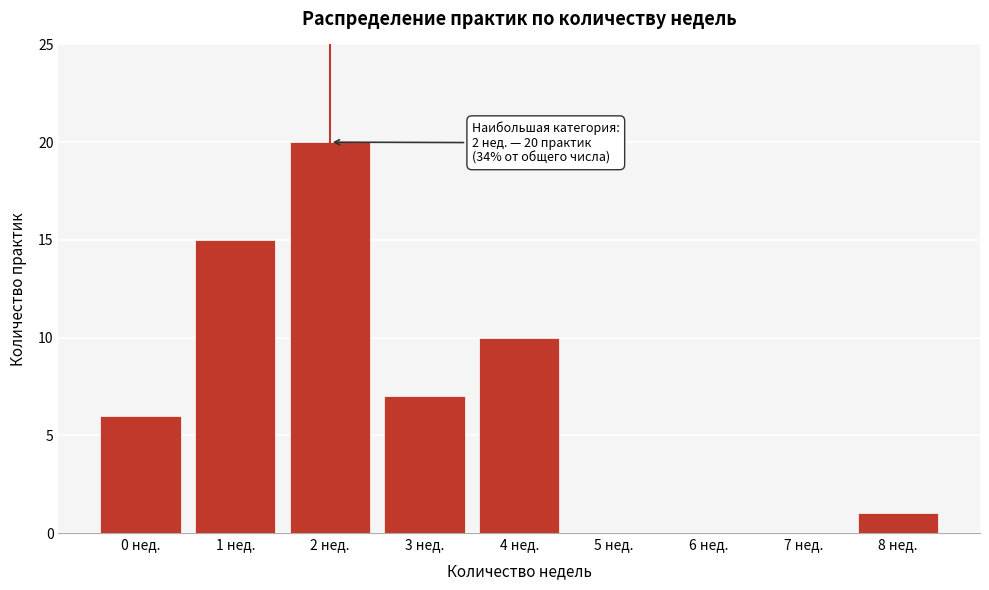

Reading left to right, transcribe all the data shown in this chart.

0 нед.=6	1 нед.=15	2 нед.=20	3 нед.=7	4 нед.=10	5 нед.=0	6 нед.=0	7 нед.=0	8 нед.=1